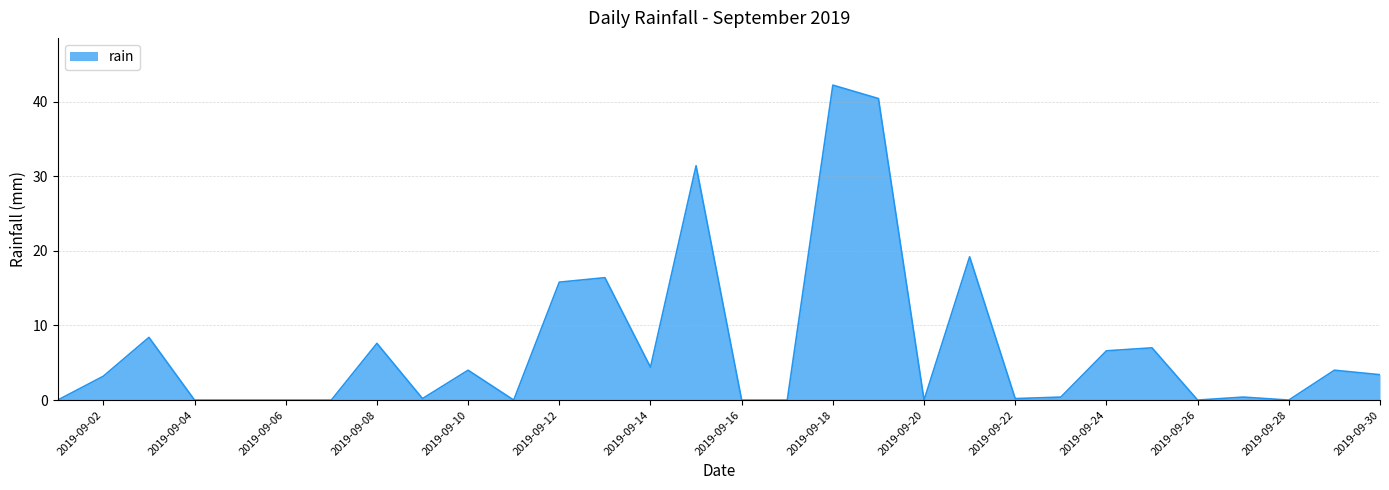

What is the difference between the maximum and minimum values?

42.2